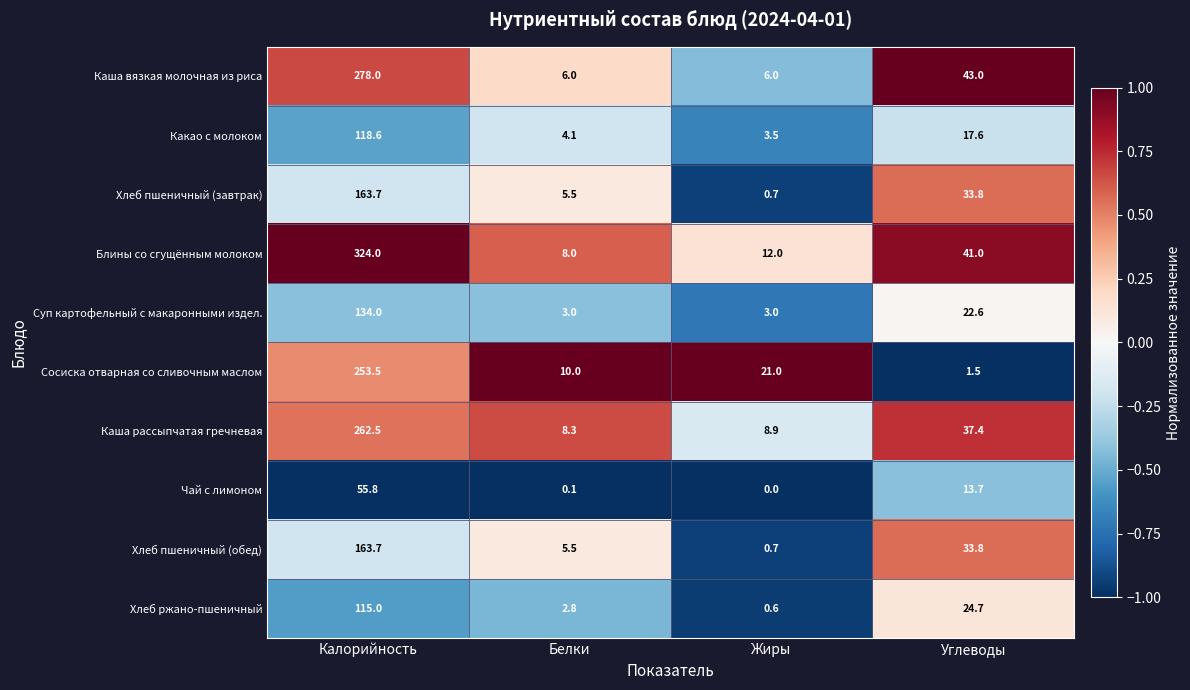

What is the difference between the maximum and minimum values in the Хлеб пшеничный (обед) series?

163.0